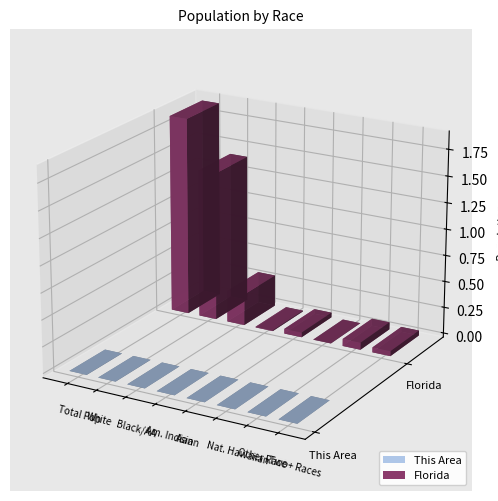

What position from the left is Two or More Races?

8